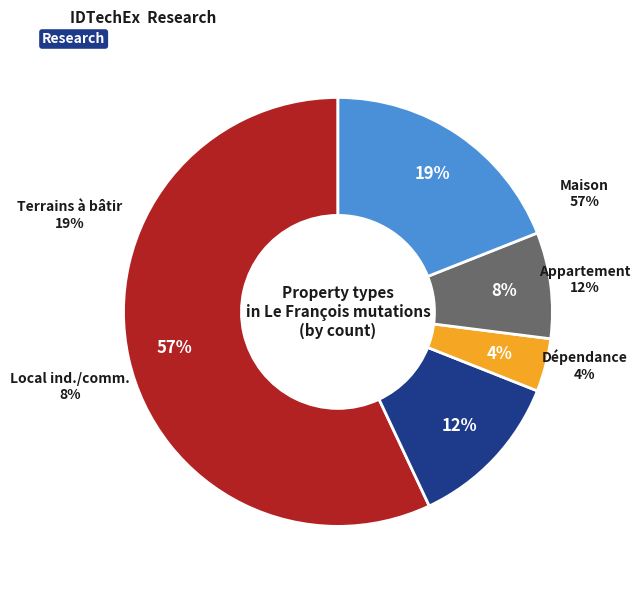

To the nearest percent, what is the average slice percentage?

20%